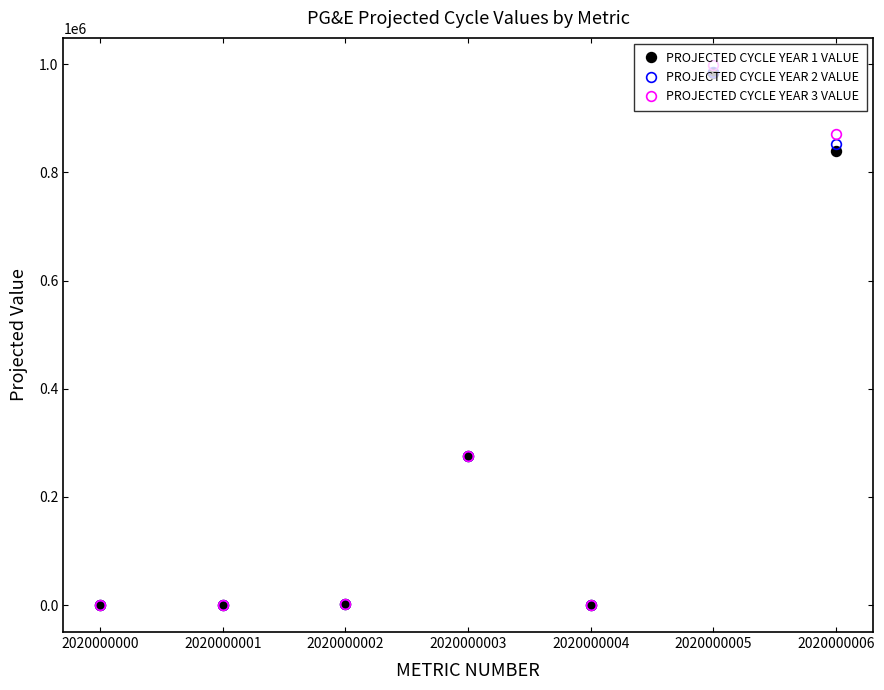

What is the maximum value shown in the chart?

998868.0